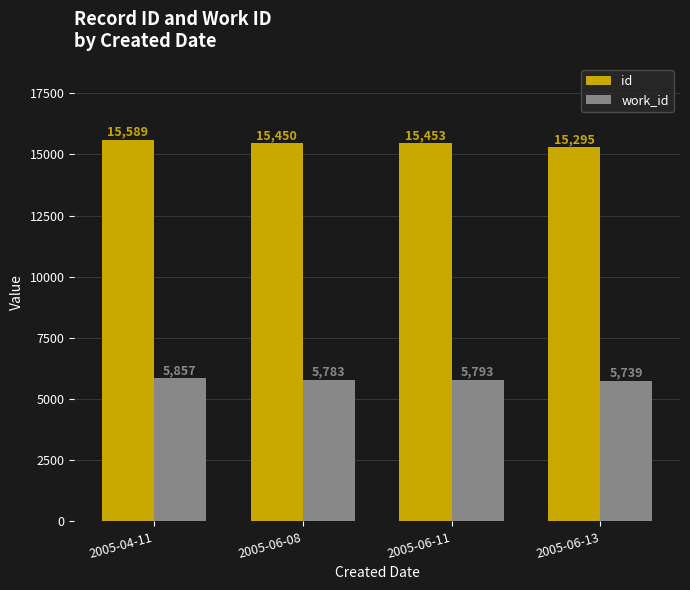

True or false: id has a value of 20163 at 2005-06-11.

False